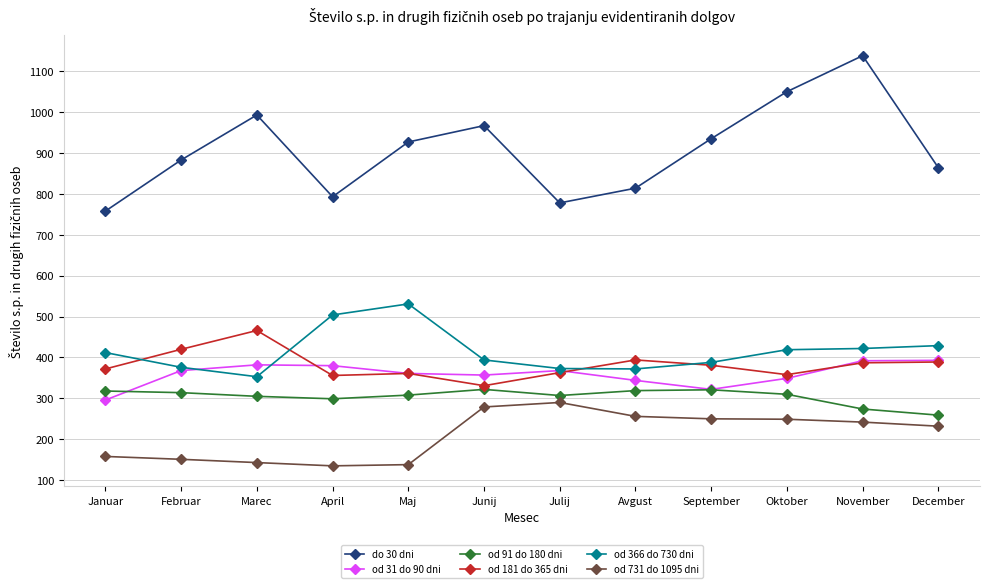

Is it true that od 731 do 1095 dni equals 424 at November?

False